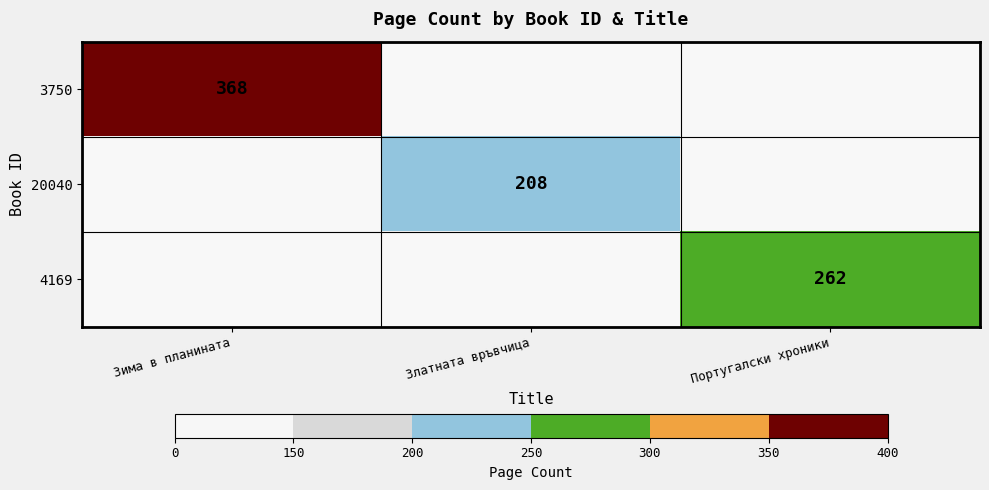

The 4169 series shows 404 at Португалски хроники. True or false?

False